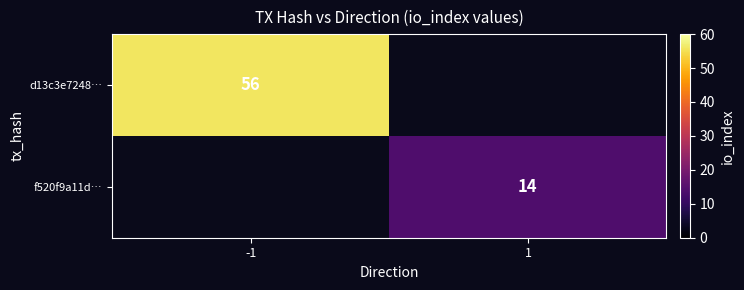

What is the smallest value displayed?

14.0